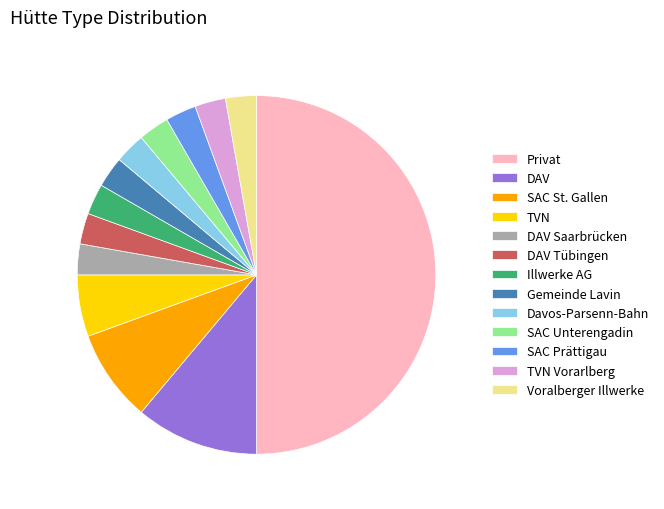

The Gemeinde Lavin slice represents 3% of the pie. True or false?

True